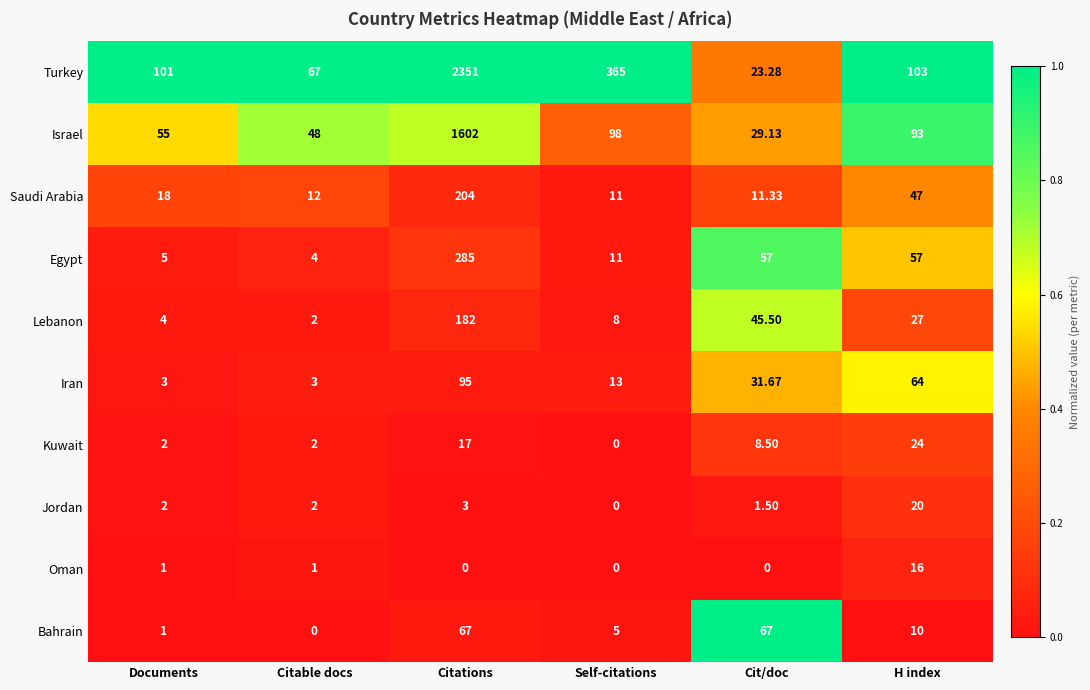

At Cit/doc, list the series in order from smallest to largest.

Oman, Jordan, Kuwait, Saudi Arabia, Turkey, Israel, Iran, Lebanon, Egypt, Bahrain